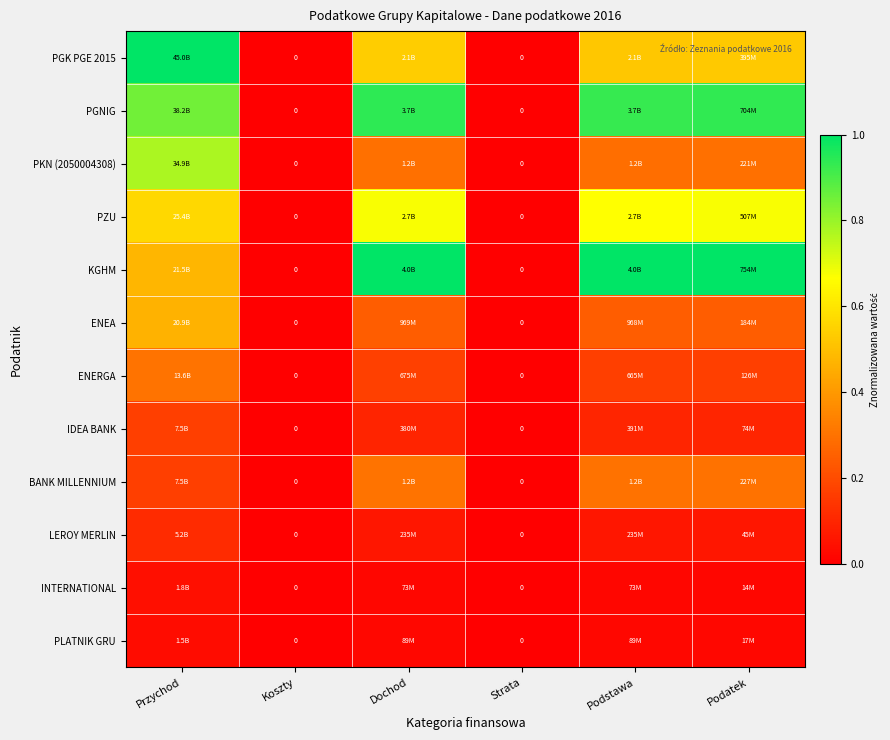

Which series has the largest range (max minus min)?

PGK PGE 2015